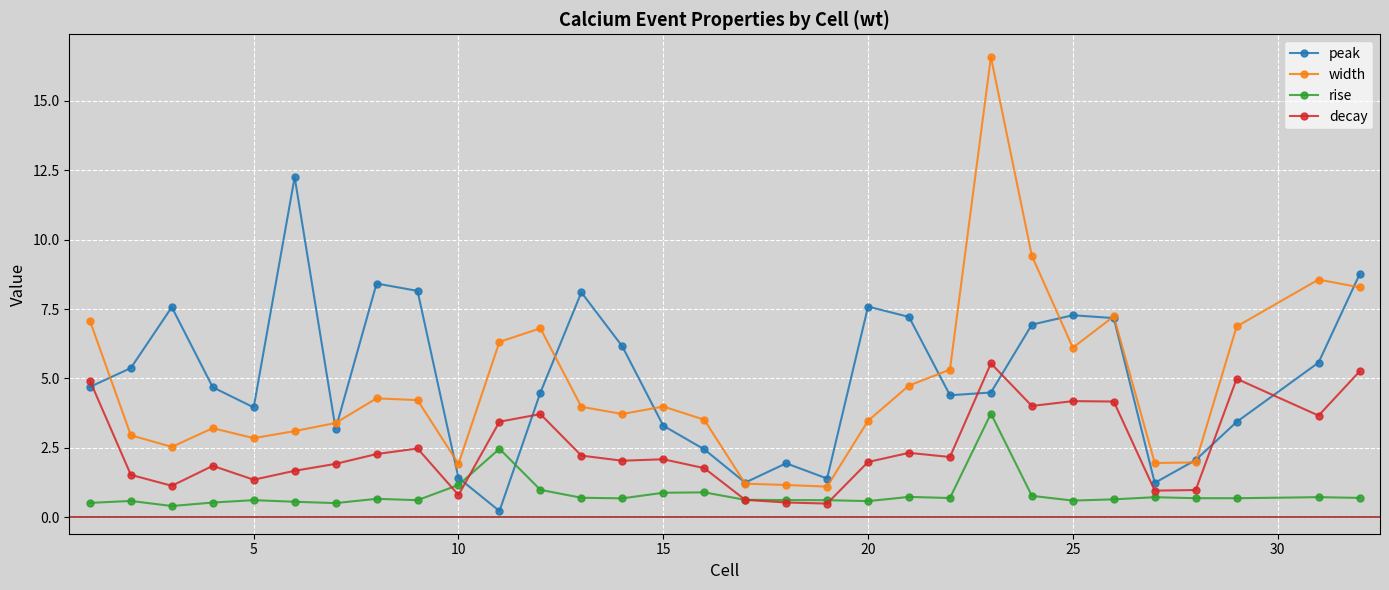

Which series has the largest range (max minus min)?

width